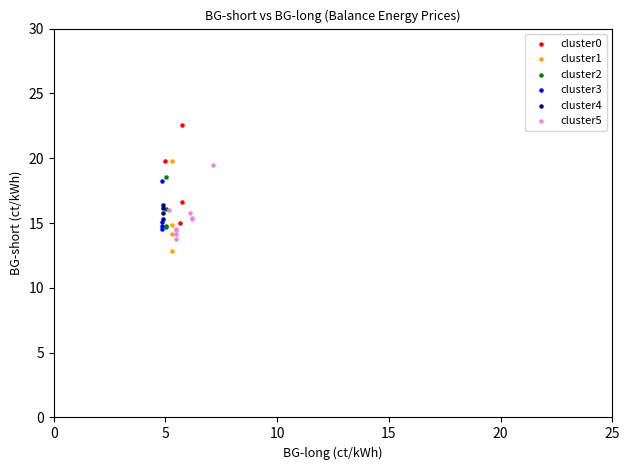

What are all the series names shown in the legend?

cluster0, cluster1, cluster2, cluster3, cluster4, cluster5